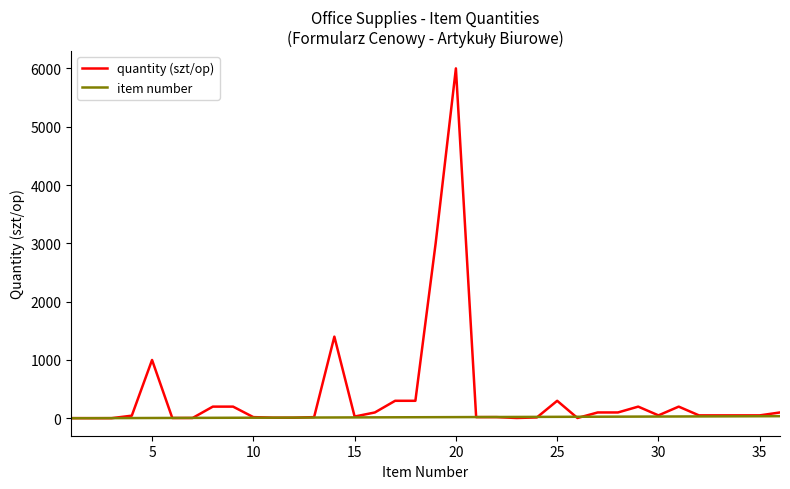

Which series has the largest total across all categories?

quantity (szt/op)